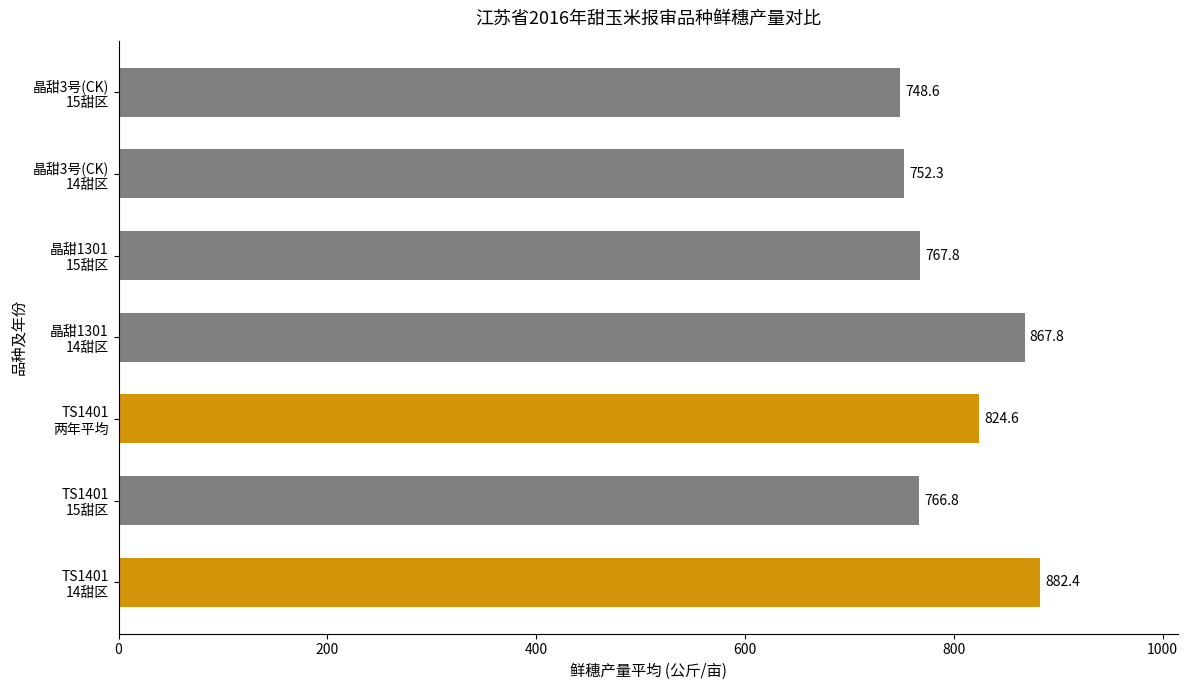

At which category does the chart reach its minimum across all series?

晶甜3号(CK)
15甜区